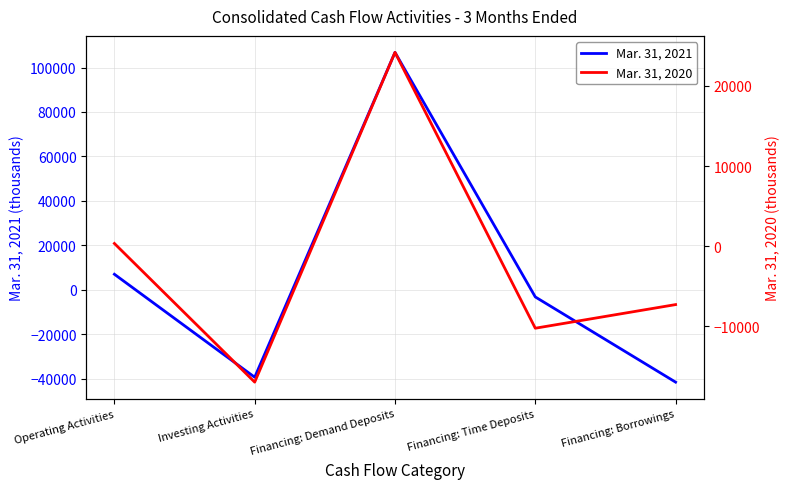

How many values in the Mar. 31, 2020 series are below -7302?

2